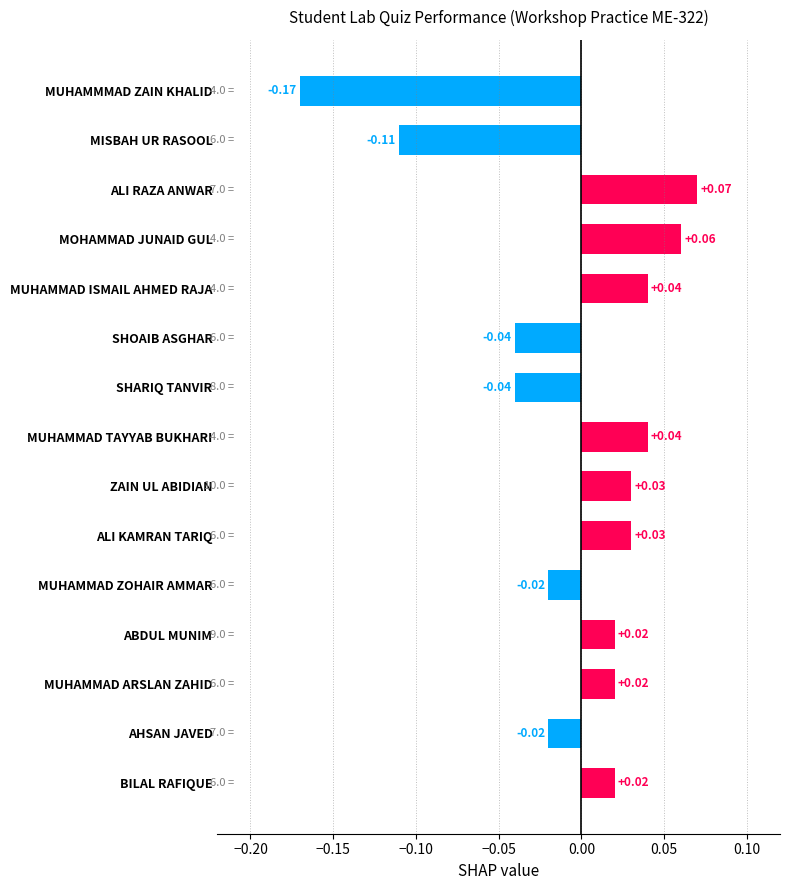

How many values are above zero?

9